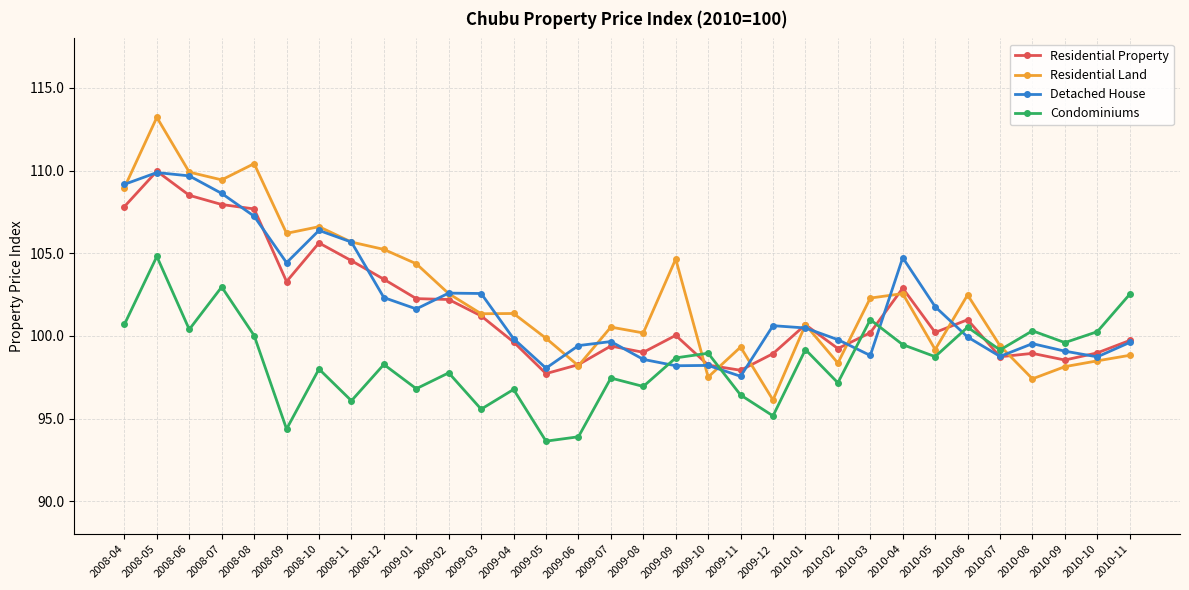

What is the value of the Condominiums point at the 20th from the left?

96.4